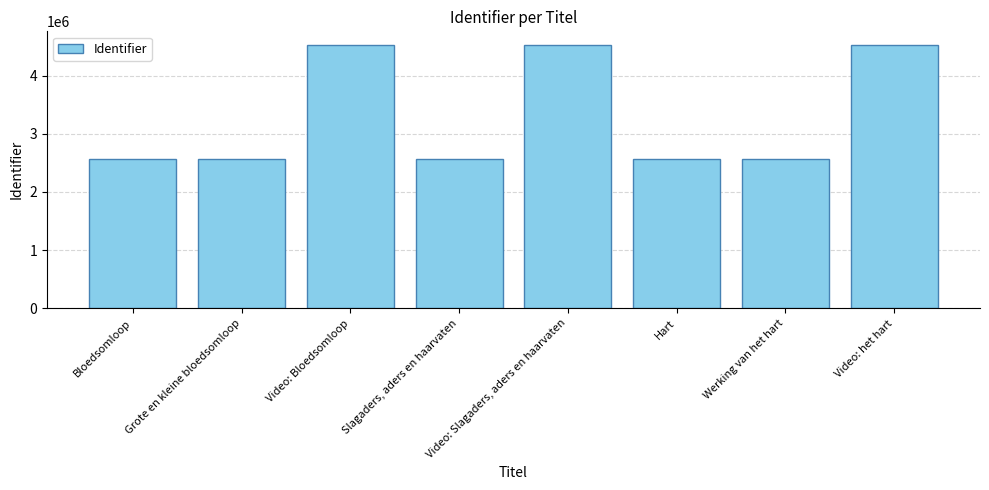

The value at Werking van het hart is 3625635. True or false?

False